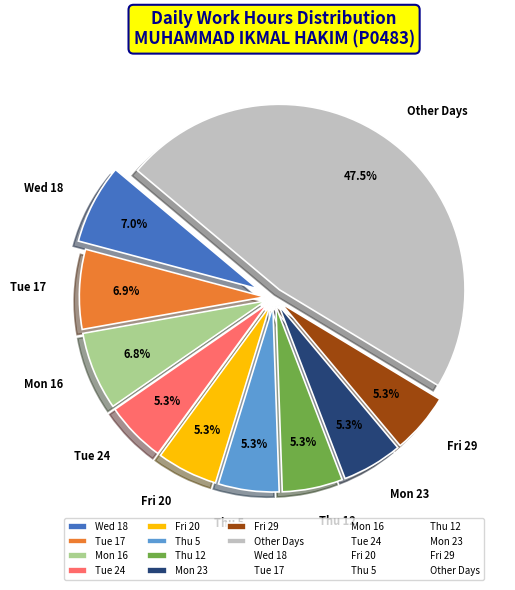

Approximately how many times larger is the value at Tue 24 compared to Tue 17?

0.8